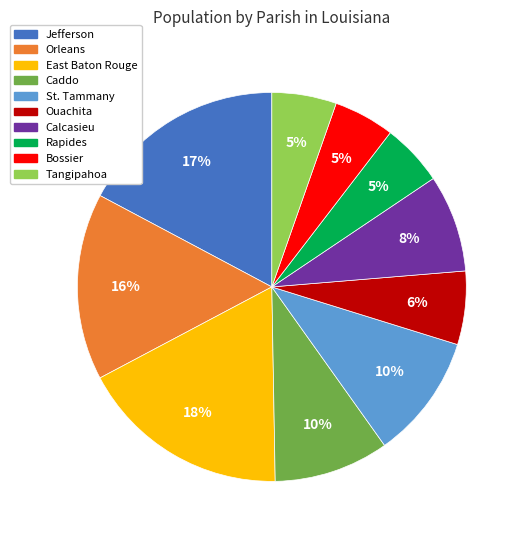

To the nearest percent, what is the combined percentage of Rapides and Orleans?

21%